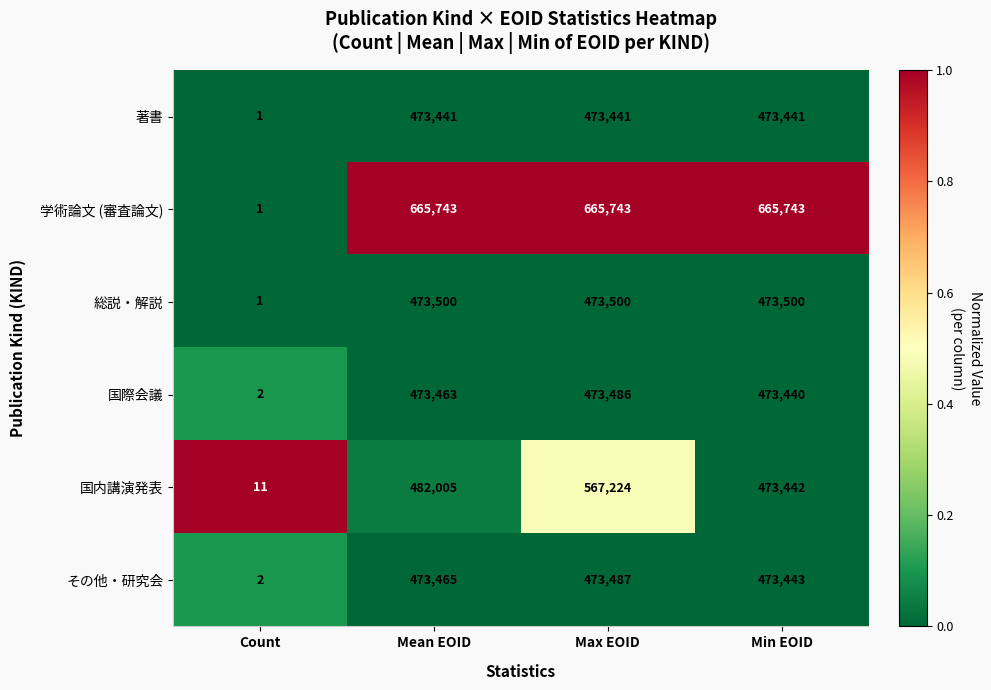

Is it true that 学術論文 (審査論文) equals 665743 at Mean EOID?

True